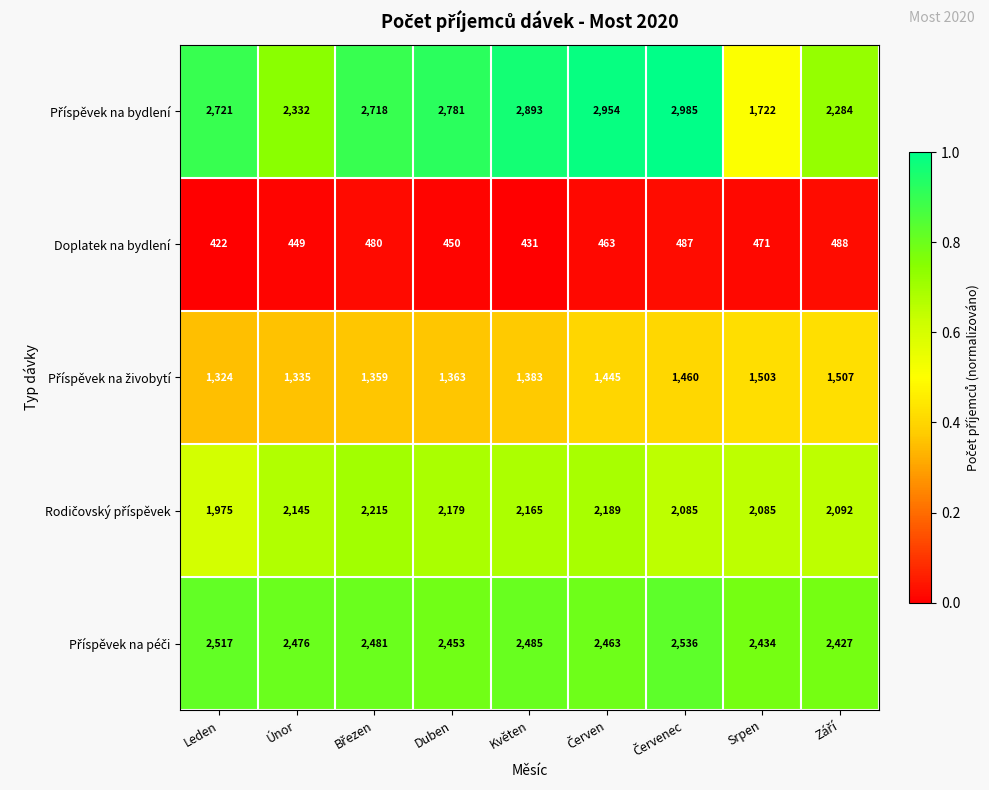

Where is Doplatek na bydlení nearest to the value 455?

Duben